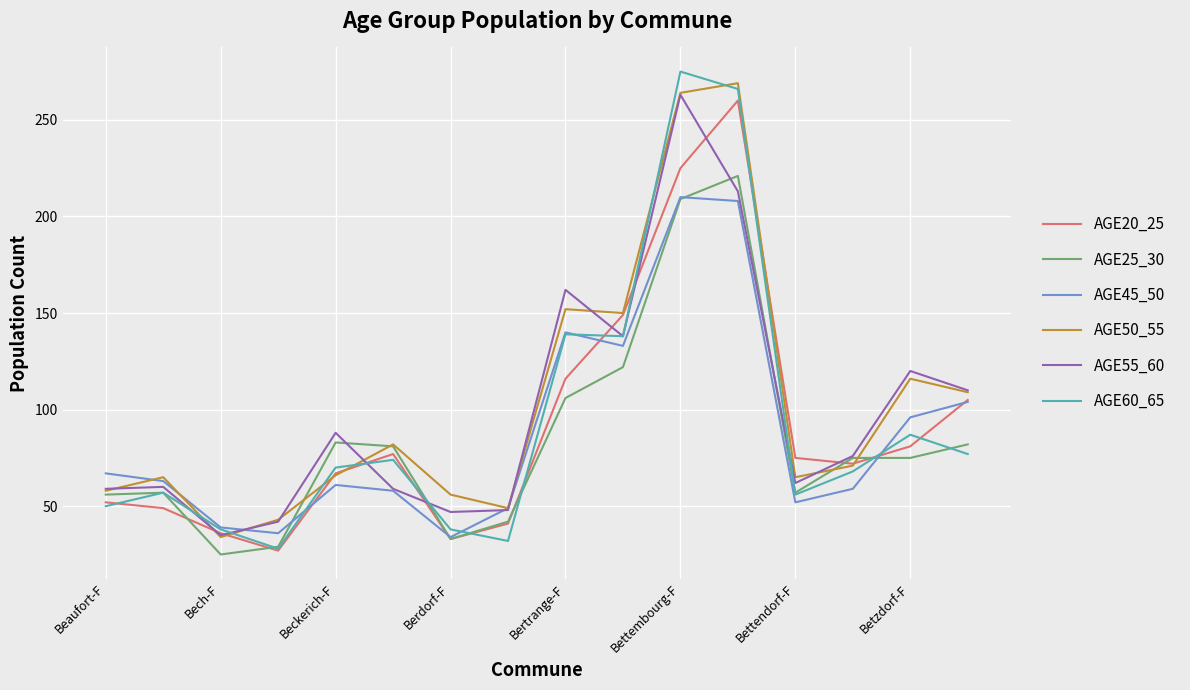

What is the average value of the AGE55_60 series?

99